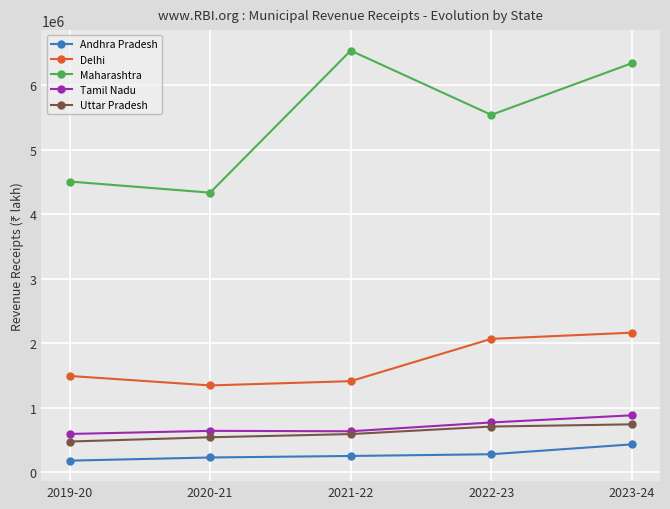

At which category is the sum across all series the highest?

2023-24